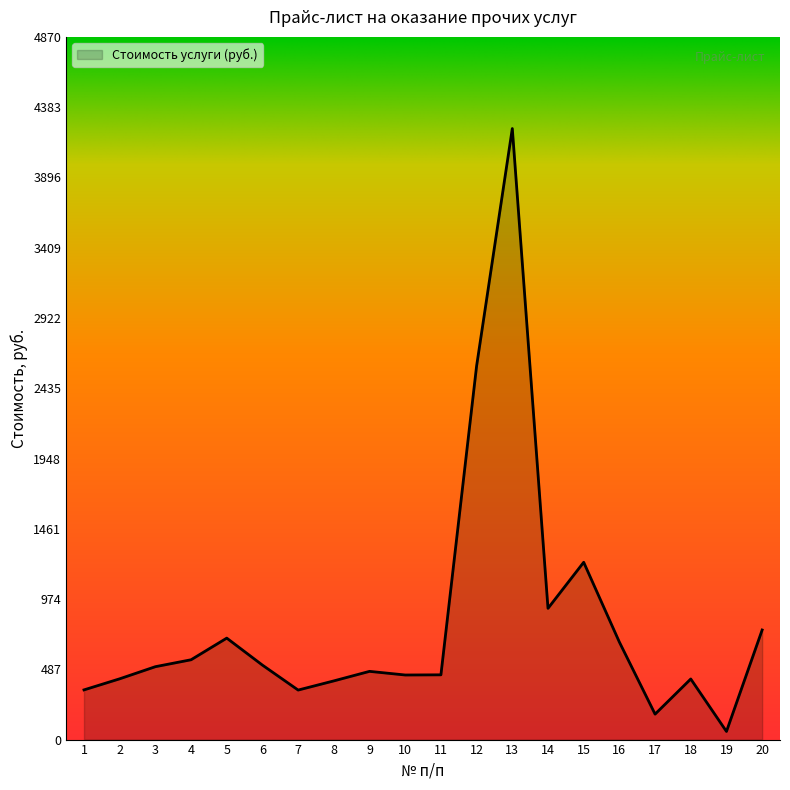

What is the change in value from 3 to 18?

-85.2